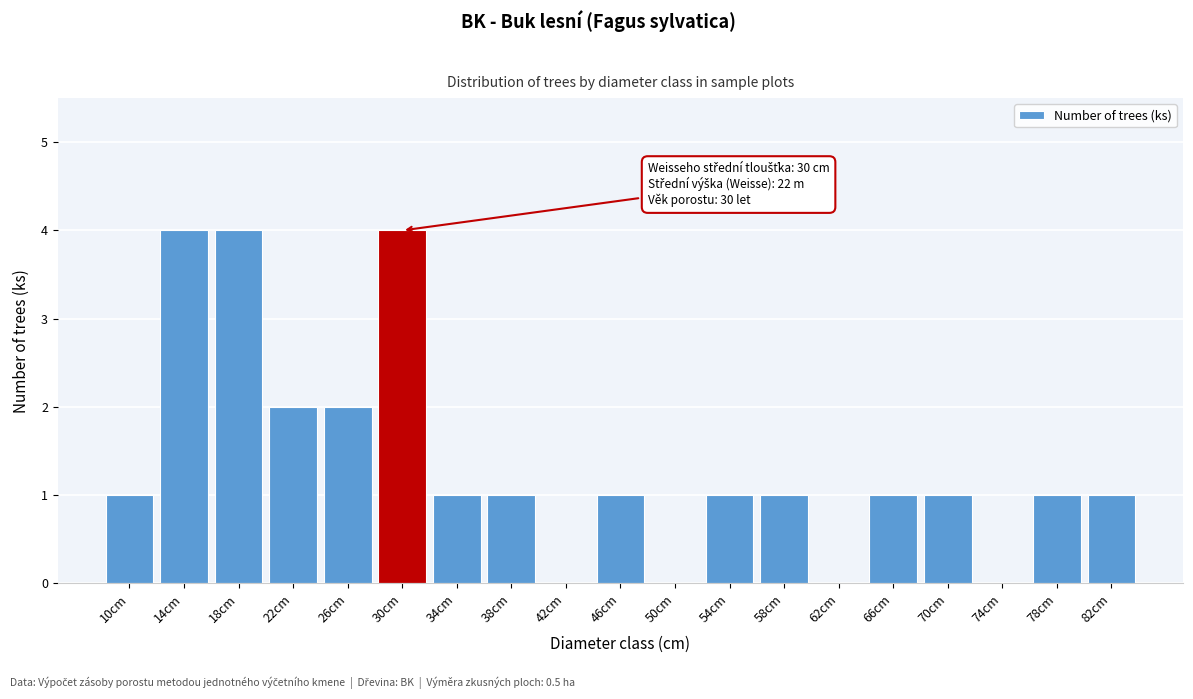

Reading left to right, extract all data points from this chart.

10cm=1	14cm=4	18cm=4	22cm=2	26cm=2	30cm=4	34cm=1	38cm=1	42cm=0	46cm=1	50cm=0	54cm=1	58cm=1	62cm=0	66cm=1	70cm=1	74cm=0	78cm=1	82cm=1